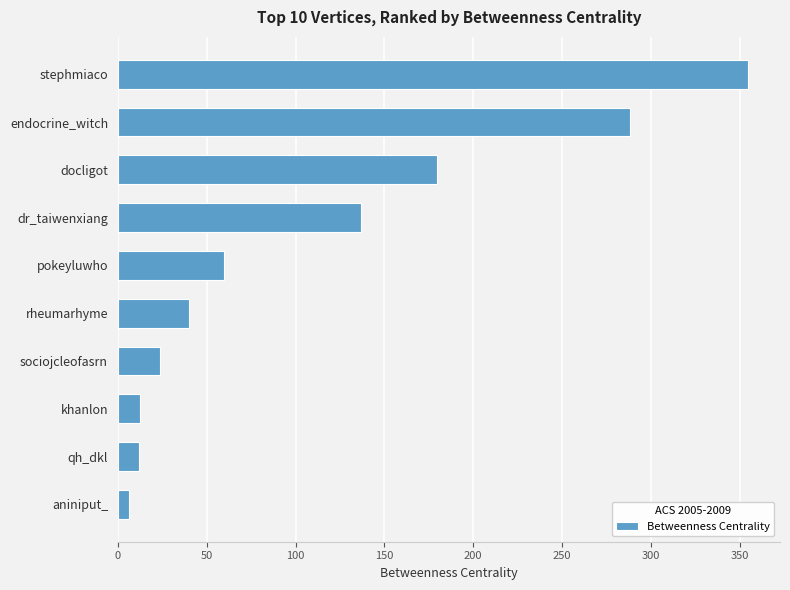

What is the greatest value displayed?

354.9